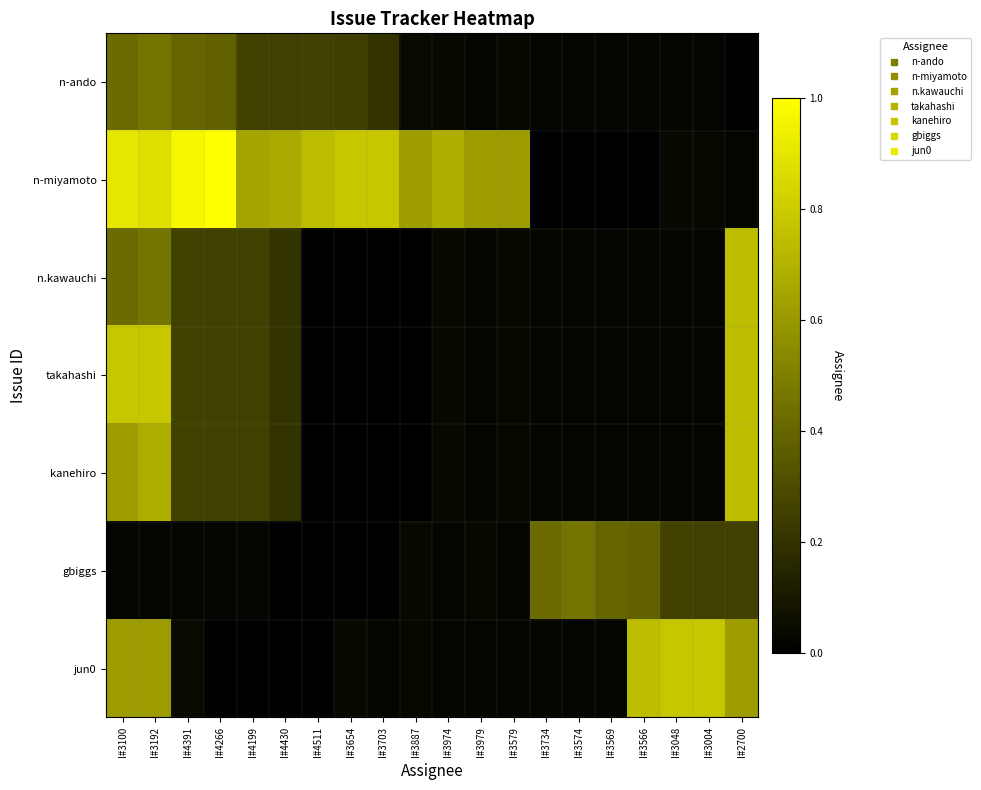

Which series has the widest spread of values?

n-miyamoto